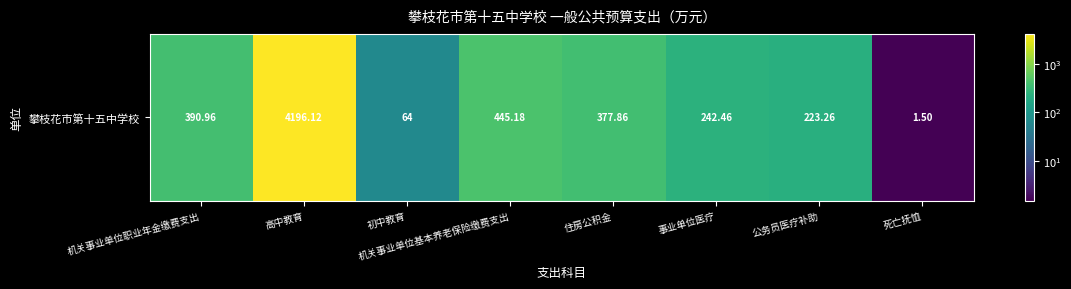

Where does the data first go above 377?

机关事业单位职业年金缴费支出